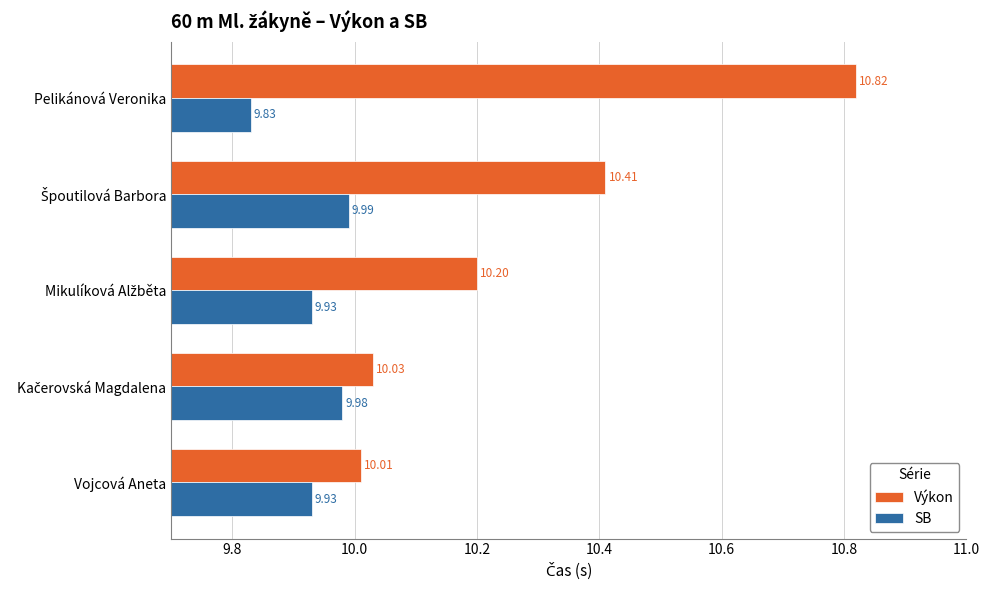

Which category has the lowest value across all series?

Pelikánová Veronika